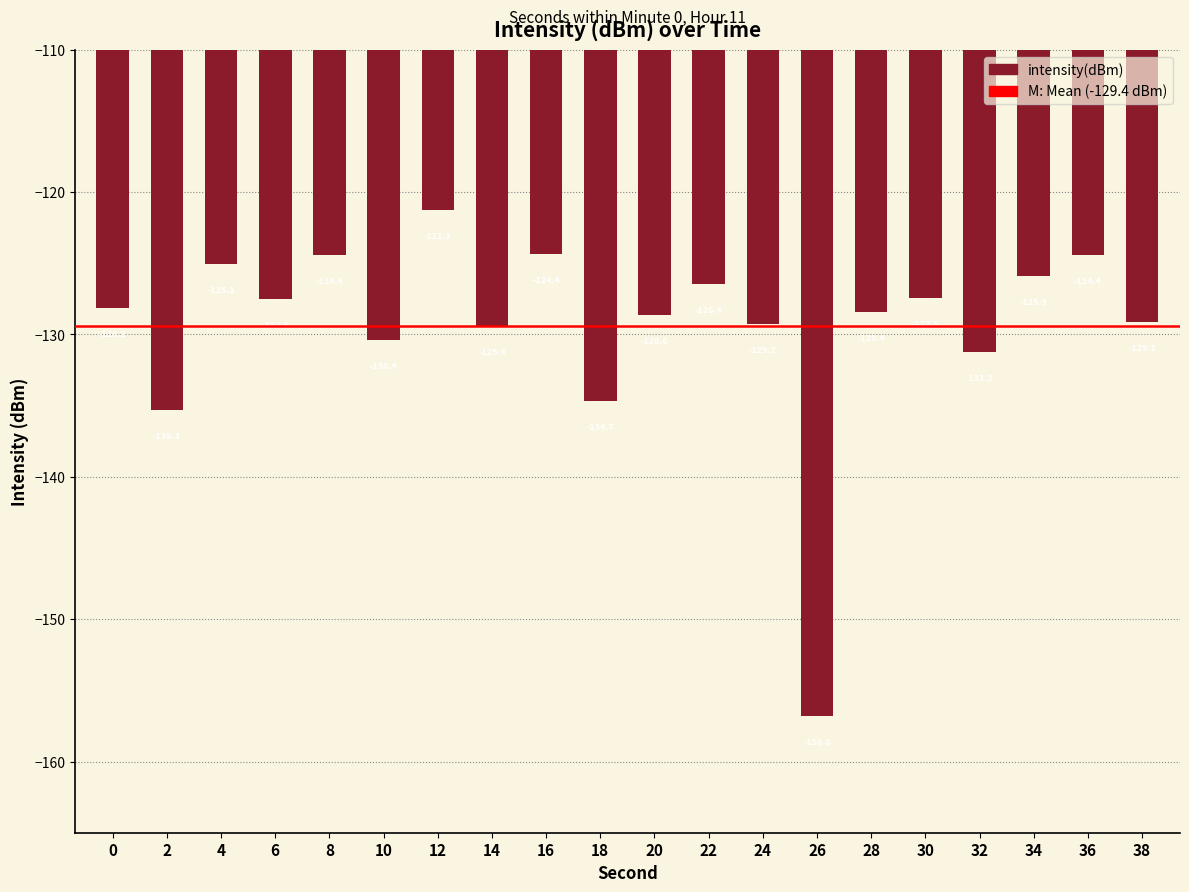

How many data points are less than -128?

11